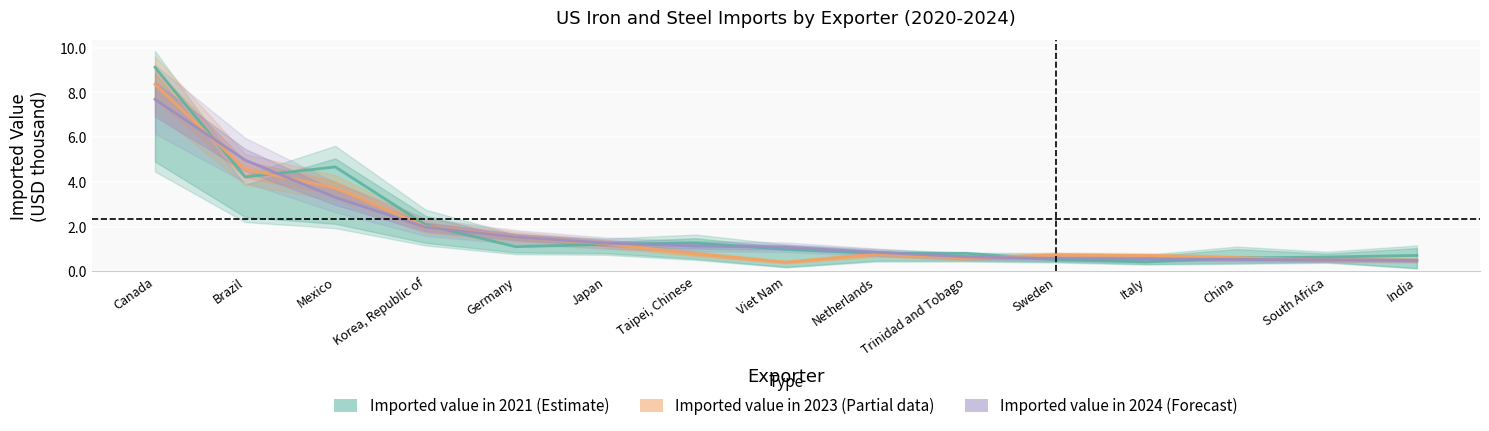

True or false: Imported value in 2024 has more than 0 points higher than both neighbors.

False